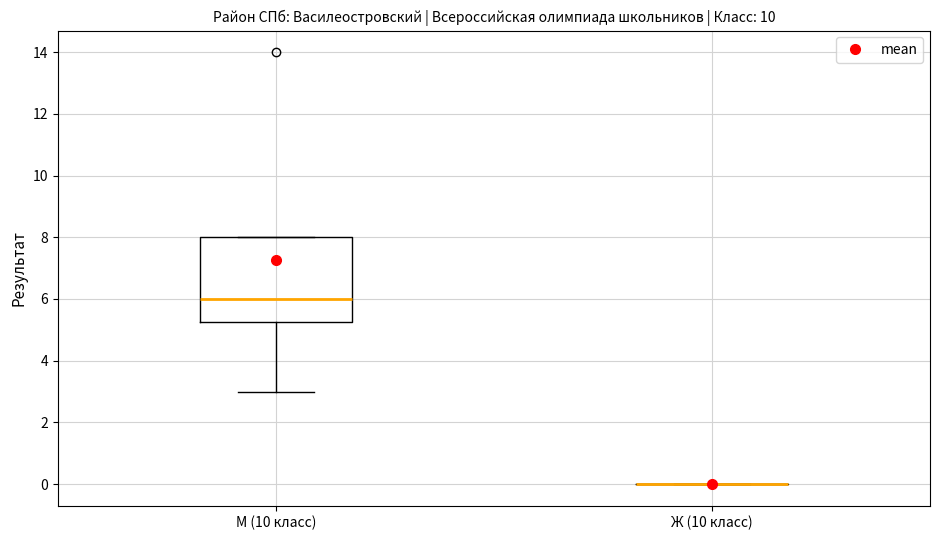

Reading left to right, read every box against the y-axis: the position of its median line, the range the box covers, and the ends of its whiskers. The values are not printed on the chart, so give them approximately, as read against the axis.

М (10 класс): median 6.0, box 5.2 to 8.0, whiskers 3.0 to 8.0
Ж (10 класс): box collapsed to a line at 0.0, whiskers 0.0 to 0.0